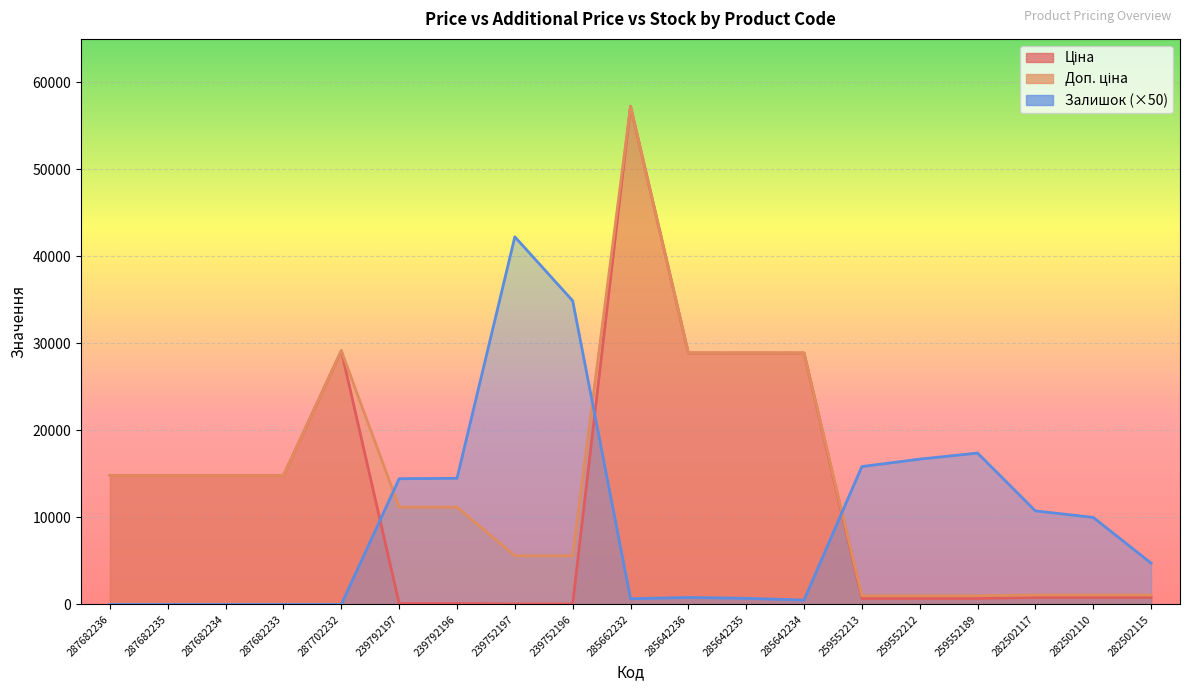

The Доп. ціна series shows 11182.0 at 239792197. True or false?

True